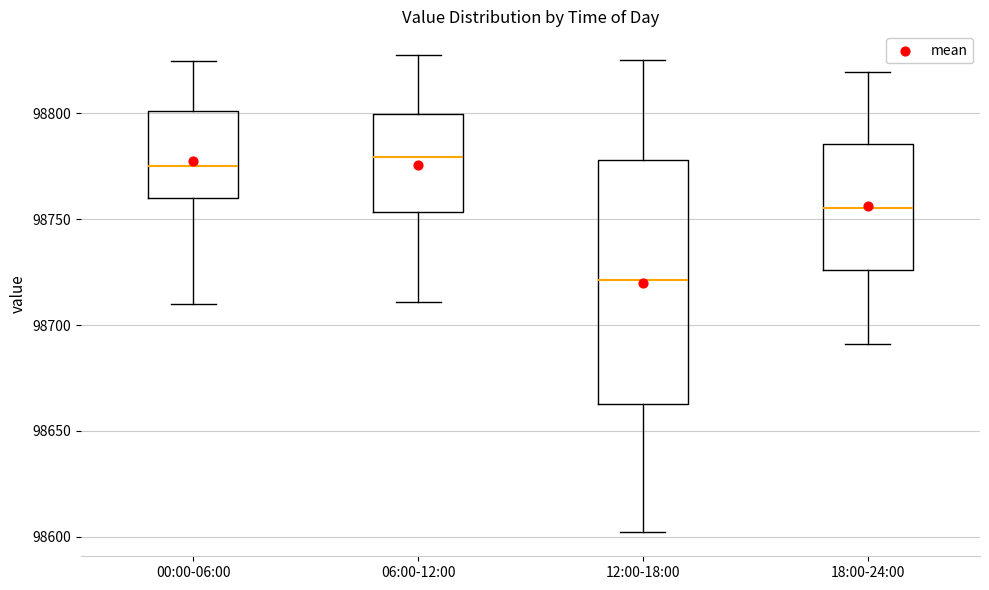

Comparing the boxes themselves (not the whiskers), which one is the tallest?

12:00-18:00